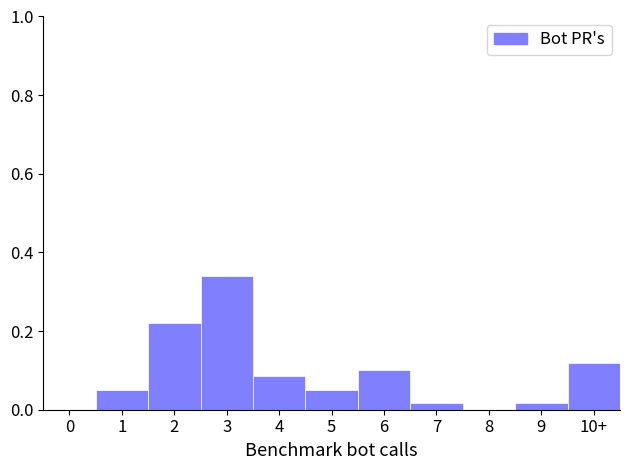

What is the sum of the values at 3 and 1?

0.4